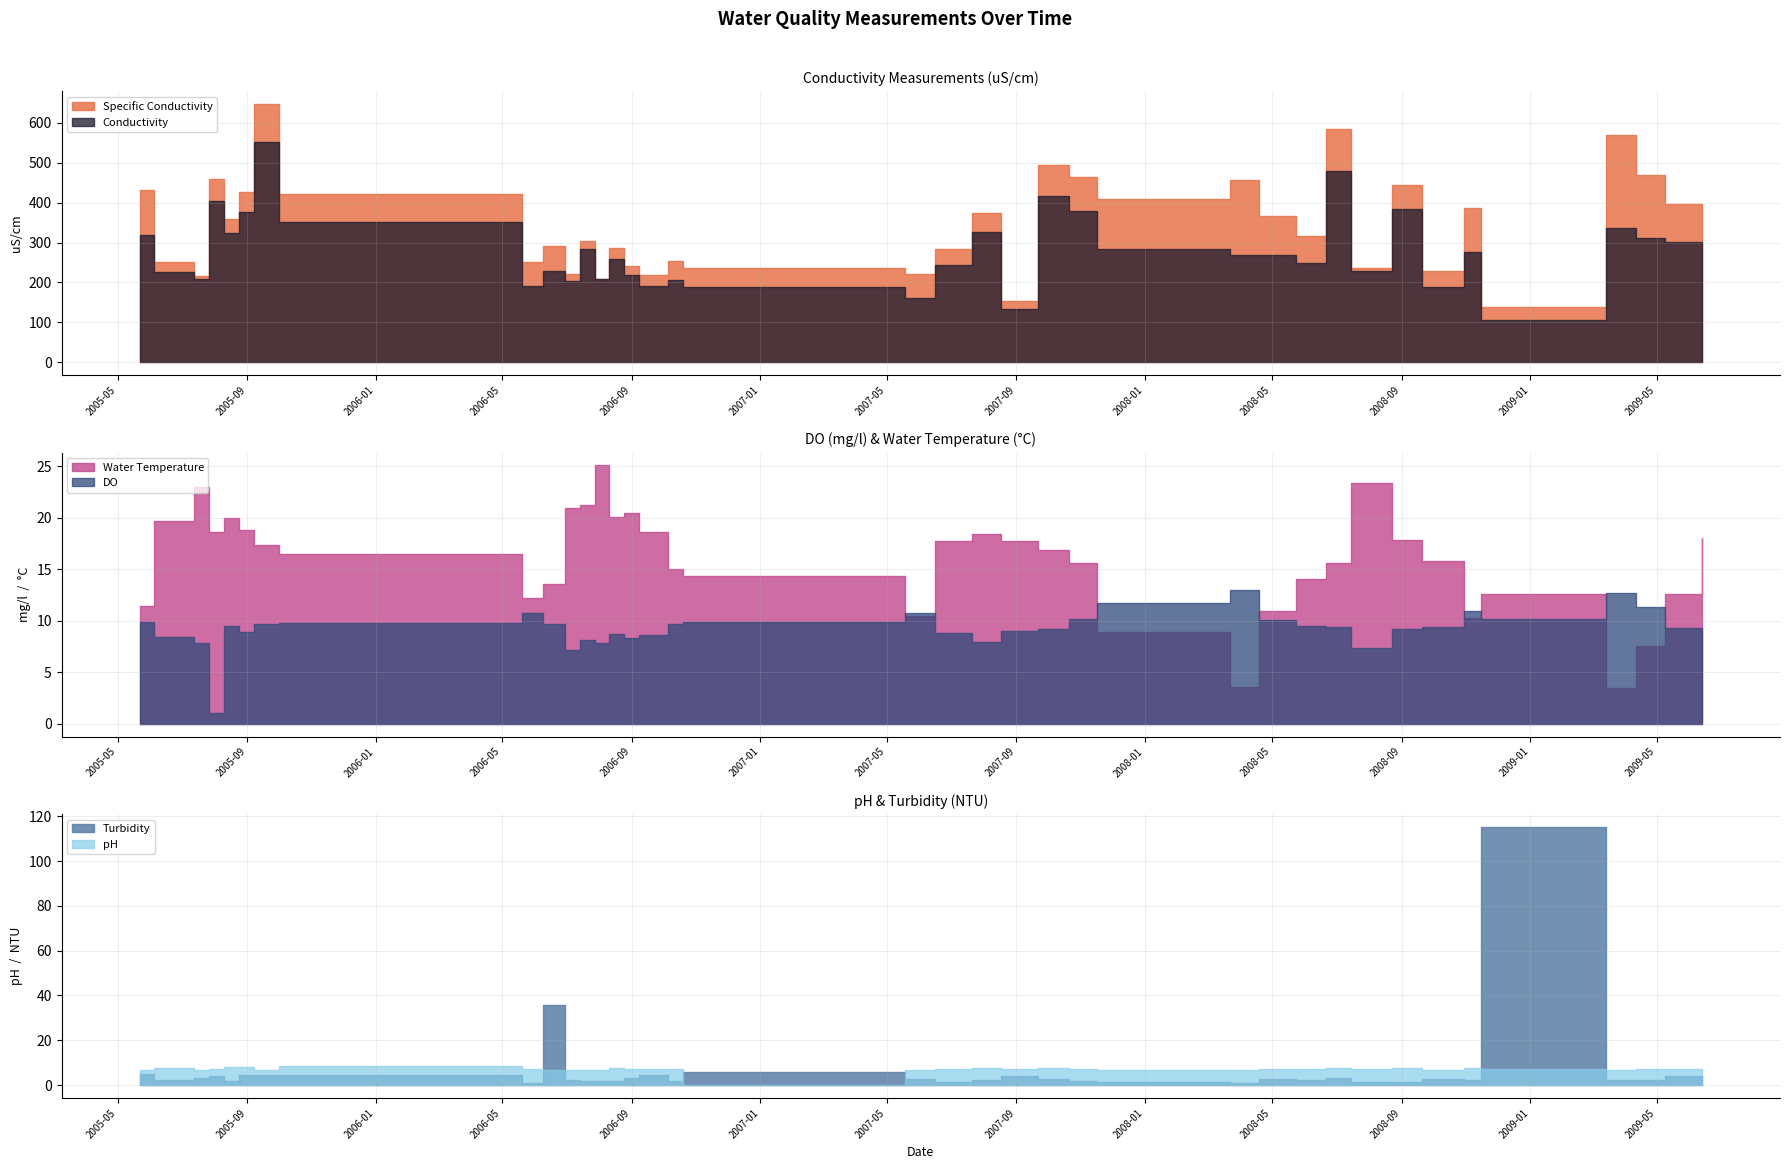

Reading left to right, extract all data points from this chart.

Specific Conductivity: 431.7	251.3	216.0	459.7	358.5	426.6	647.5	420.9	252.2	291.8	221.7	304.8	208.1	286.8	240.4	217.7	254.9	237.4	221.6	283.0	373.8	154.3	494.1	463.6	408.8	455.9	366.0	316.2	584.4	236.2	445.5	228.9	385.4	137.3	570.9	469.4	396.6	304.4
Conductivity: 320.0	225.7	207.6	403.3	324.0	376.1	552.5	352.1	190.5	227.9	204.6	282.7	208.4	259.8	219.5	191.1	206.2	189.2	160.0	244.0	327.0	133.0	417.0	380.0	283.0	269.5	267.8	249.8	480.0	228.6	384.8	188.8	276.7	104.7	336.2	312.6	302.2	264.0
DO: 9.9	8.4	7.8	1.0	9.4	8.9	9.6	9.8	10.7	9.7	7.1	8.1	7.8	8.7	8.3	8.6	9.7	9.8	10.7	8.8	8.0	8.9	9.2	10.1	11.8	13.0	10.1	9.4	9.4	7.4	9.2	9.4	10.9	10.2	12.7	11.3	9.3	9.0
Water Temperature: 11.4	19.7	23.0	18.6	20.0	18.8	17.3	16.4	12.2	13.5	21.0	21.2	25.1	20.1	20.5	18.6	15.0	14.4	10.4	17.8	18.4	17.8	16.8	15.6	8.9	3.6	10.9	14.0	15.6	23.3	17.9	15.8	10.2	12.6	3.5	7.5	12.5	18.1
pH: 6.9	7.7	6.9	7.0	8.1	8.1	6.8	8.3	7.2	6.9	6.8	6.7	6.8	7.5	7.1	7.3	7.2	0.0	6.9	7.0	7.7	7.4	7.5	7.4	6.9	6.7	7.1	7.1	7.6	7.1	7.8	7.0	7.5	7.0	6.9	7.2	7.1	7.2
Turbidity: 5.1	2.5	3.0	3.9	1.8	4.3	4.6	4.6	1.1	35.8	2.5	1.7	1.7	1.8	3.0	4.4	1.8	5.7	2.6	1.6	2.3	4.0	2.6	2.0	1.4	1.1	2.9	2.1	3.0	1.4	1.2	2.6	2.4	115.2	2.5	2.1	4.1	3.3